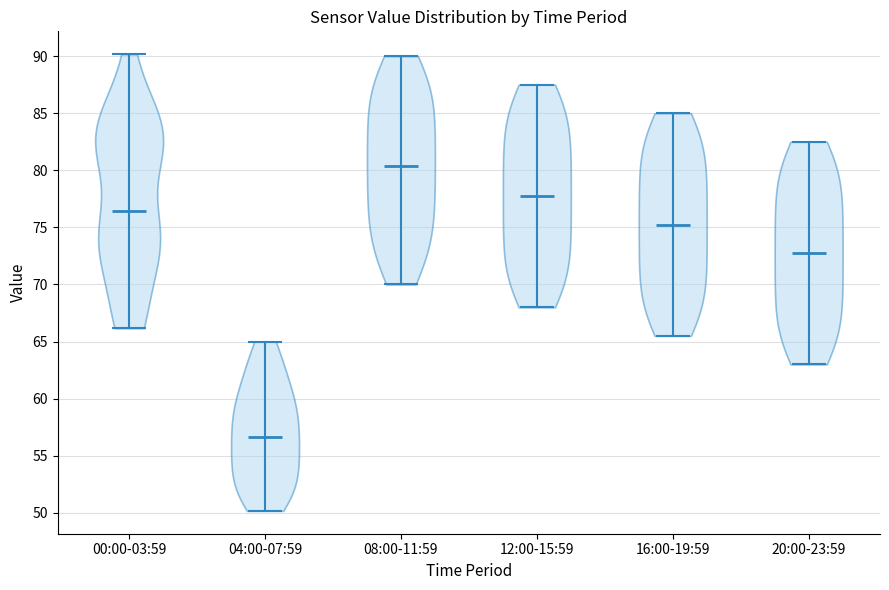

What is the lowest point the violin for 00:00-03:59 reaches on the y-axis? The values are not printed on the chart, so give them approximately, as read against the axis.

66.0